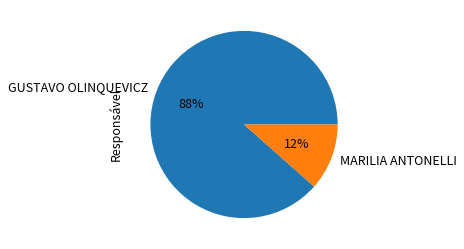

Between MARILIA ANTONELLI and GUSTAVO OLINQUEVICZ, which is larger?

GUSTAVO OLINQUEVICZ